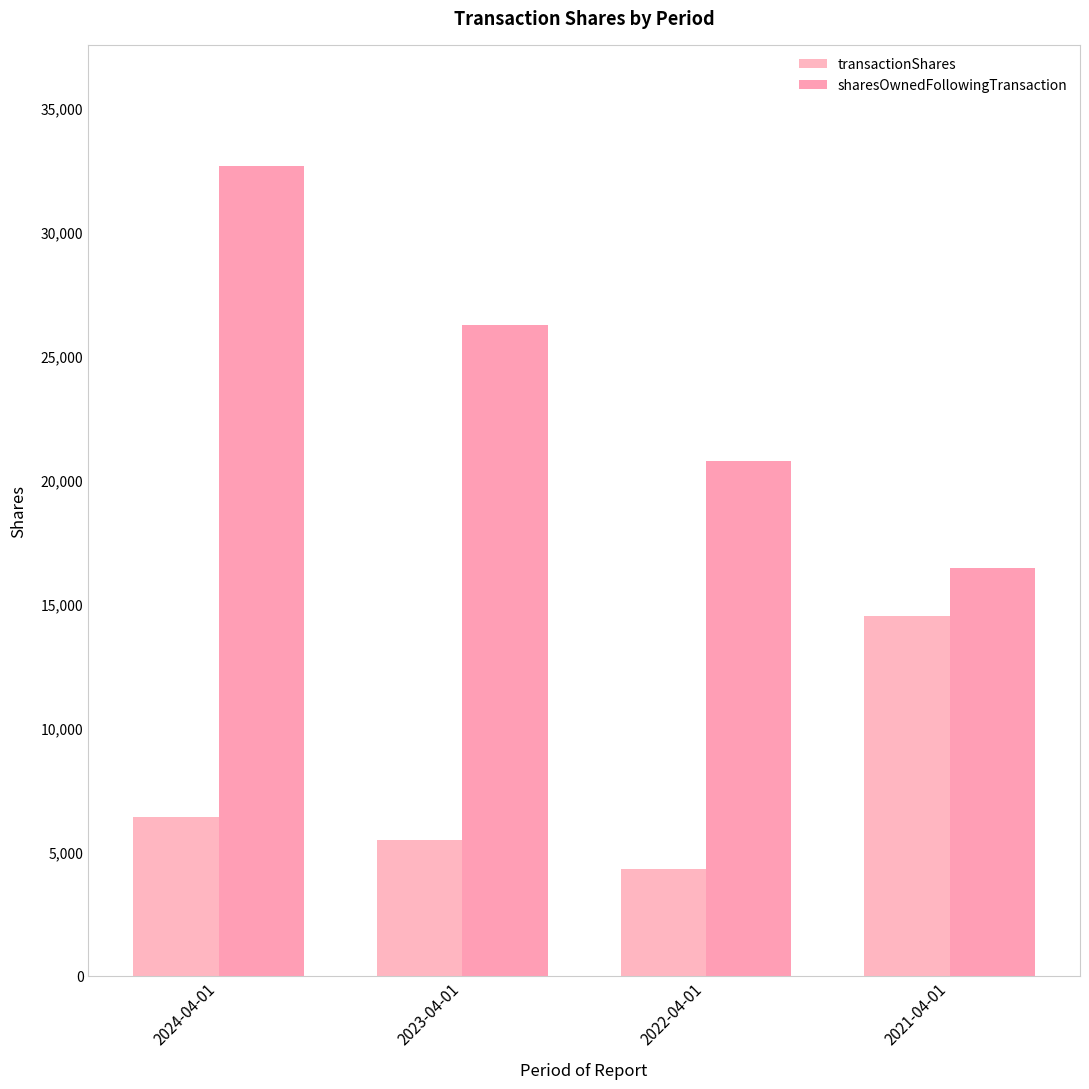

What is the difference between the maximum and minimum values in the transactionShares series?

10200